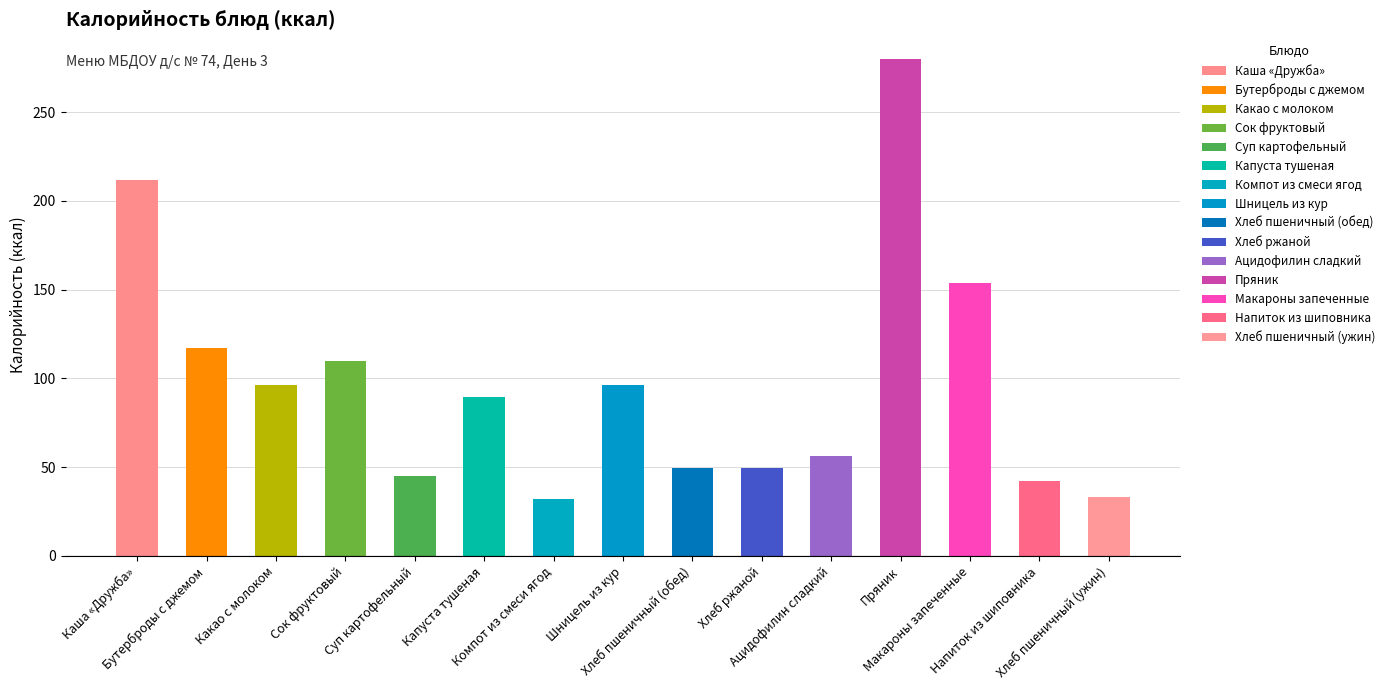

Reading left to right, transcribe all the data shown in this chart.

Каша «Дружба»=211.7	Бутерброды с джемом=117.3	Какао с молоком=96.0	Сок фруктовый=110.0	Суп картофельный=45.1	Капуста тушеная=89.5	Компот из смеси ягод=31.9	Шницель из кур=96.2	Хлеб пшеничный (обед)=49.5	Хлеб ржаной=49.5	Ацидофилин сладкий=56.4	Пряник=279.8	Макароны запеченные=153.6	Напиток из шиповника=42.2	Хлеб пшеничный (ужин)=33.0